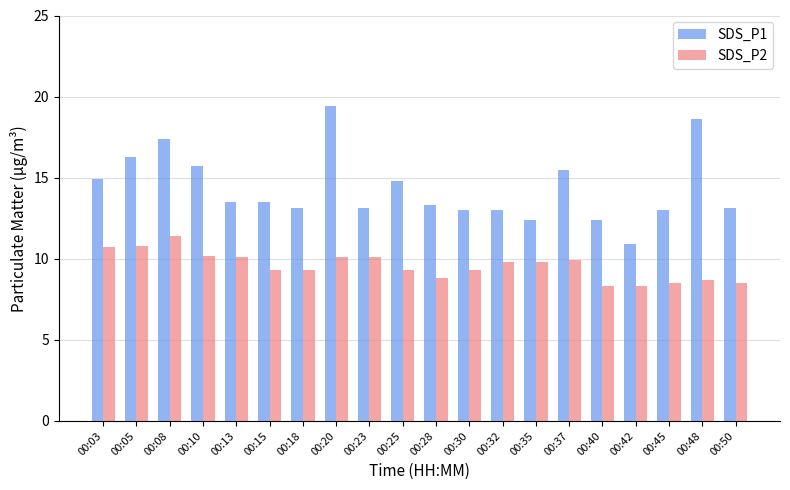

What is the greatest value displayed?

19.4